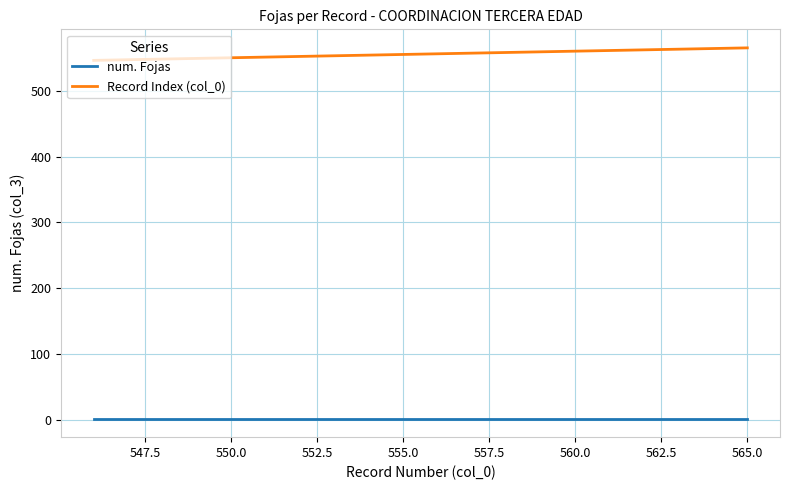

True or false: num. Fojas and Record Index (col_0) cross at least once.

False